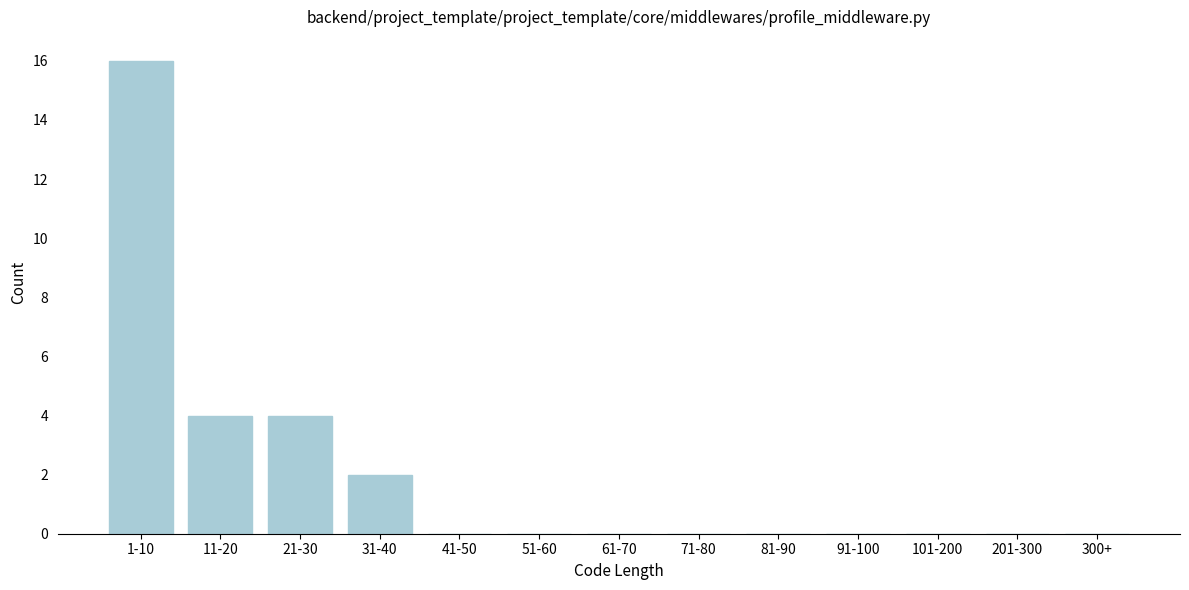

Reading left to right, transcribe all the data shown in this chart.

1-10=16	11-20=4	21-30=4	31-40=2	41-50=0	51-60=0	61-70=0	71-80=0	81-90=0	91-100=0	101-200=0	201-300=0	300+=0